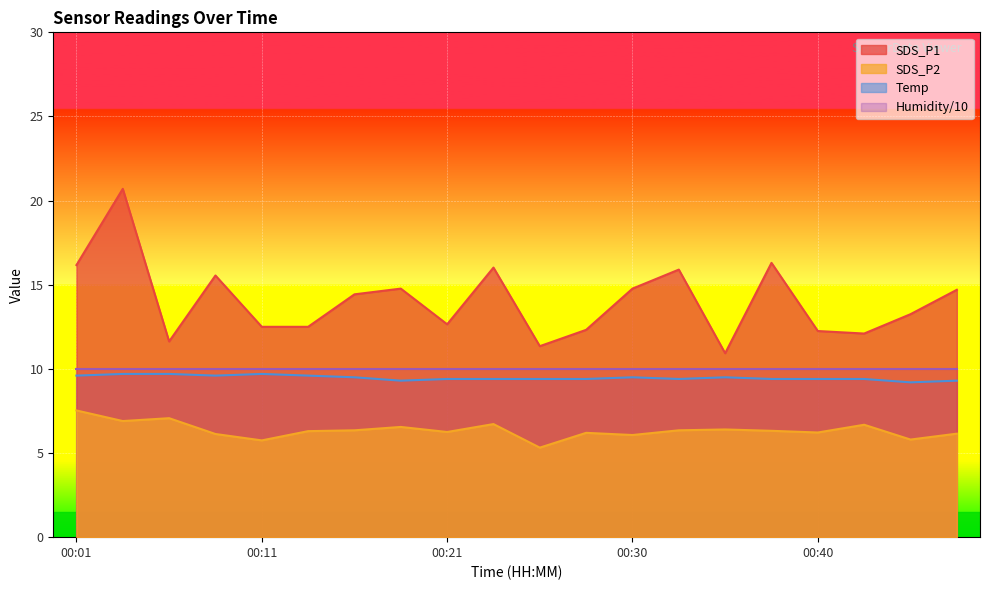

What is the total value across all series at 00:01?

43.3